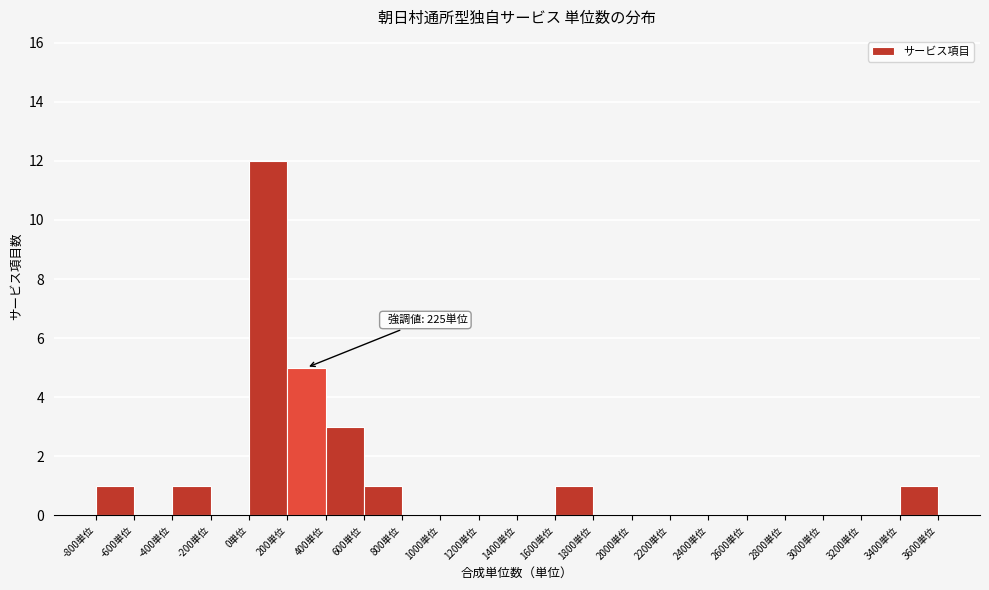

Over which range of the x-axis is the bar tallest?

0 to 200